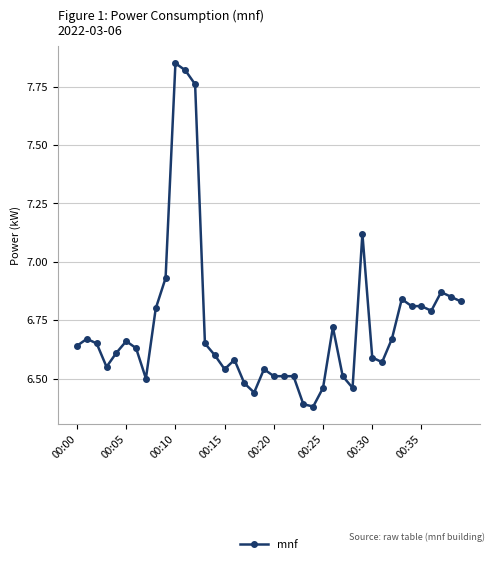

What is the difference between the maximum and second lowest values?

1.5